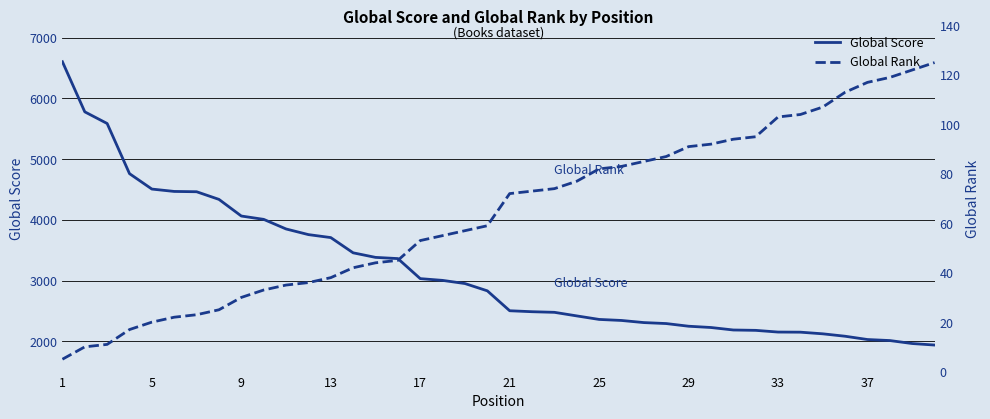

The value of Global Score at 13 is 938. True or false?

False